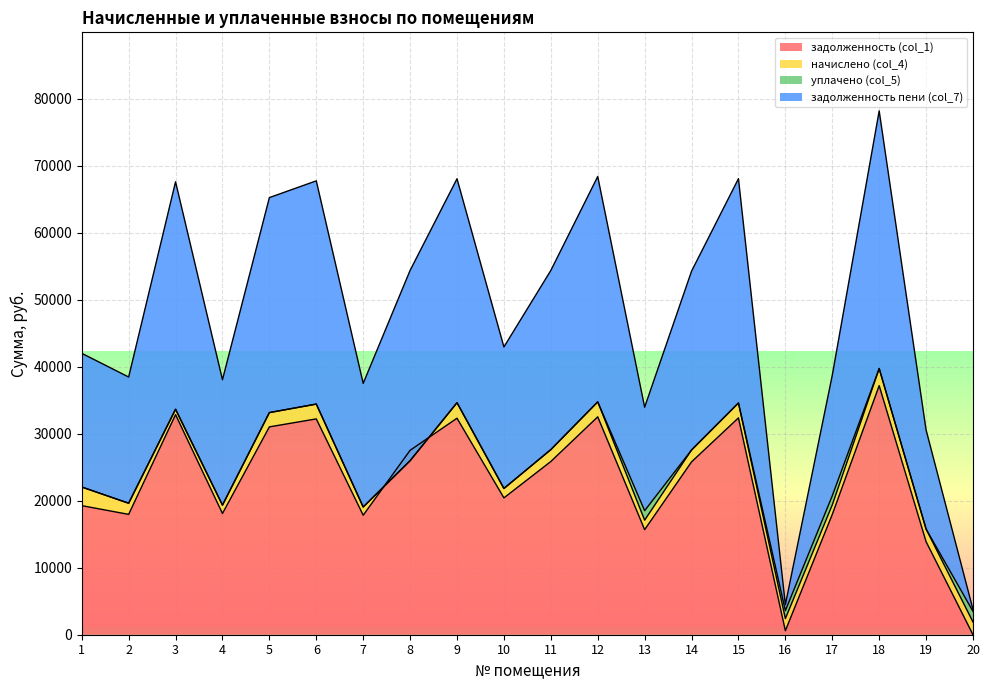

What is the value of the задолженность пени (col_7) point at the 10th from the left?

42954.0